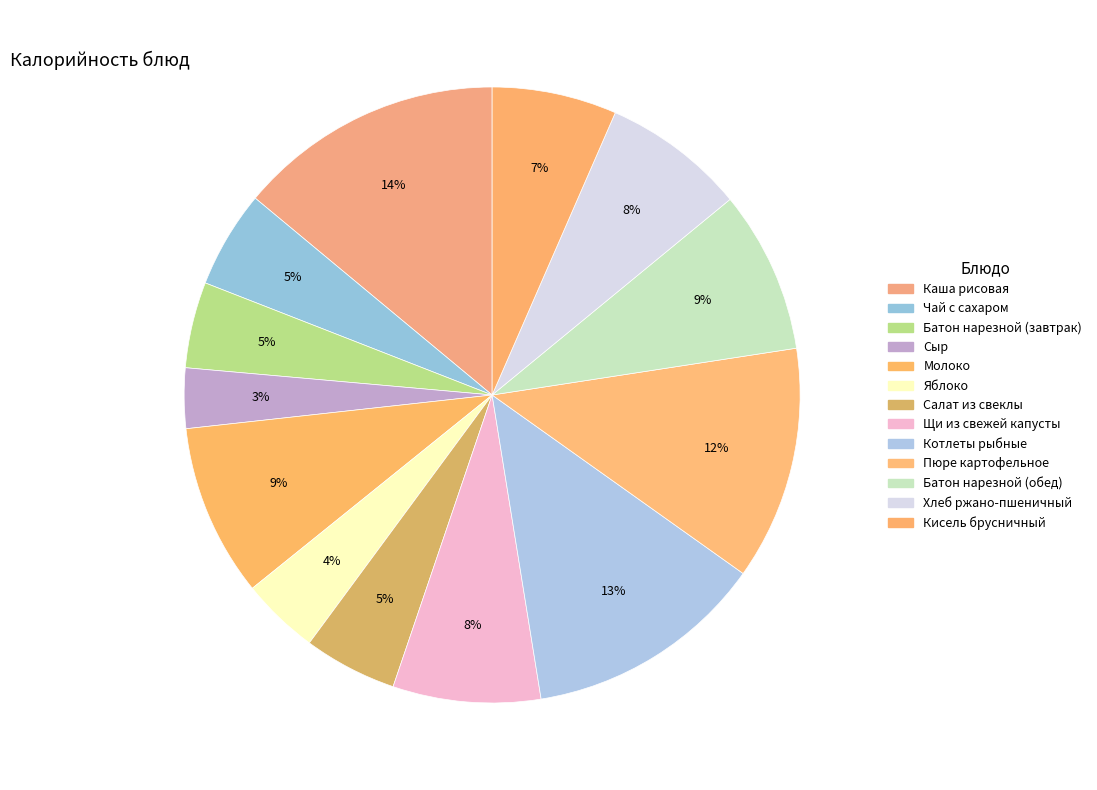

How many segments does this pie chart have?

13